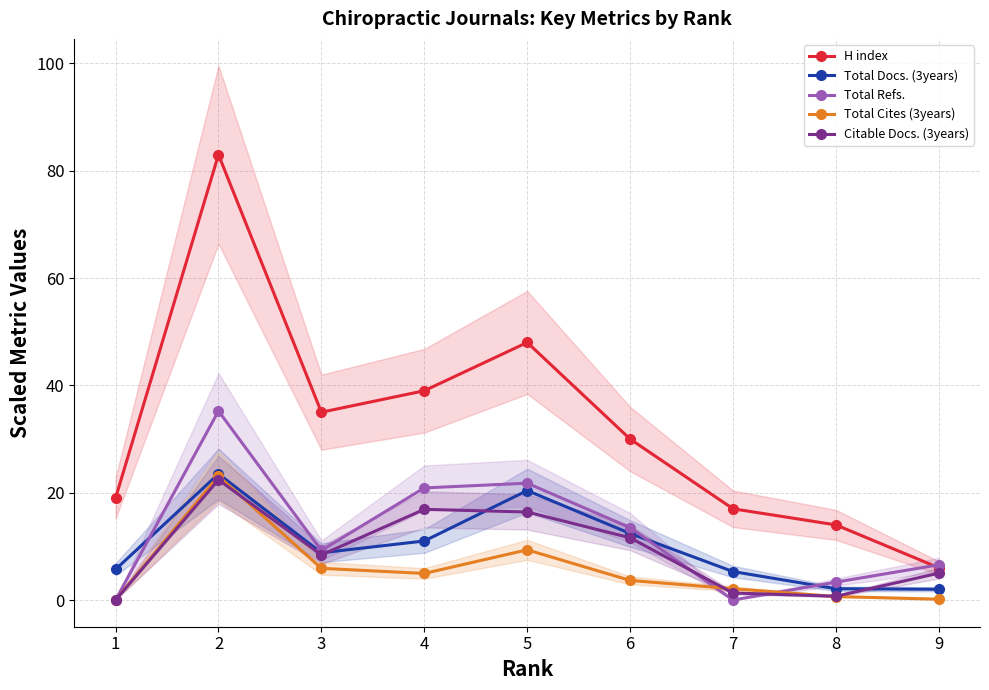

Which series has the largest total across all categories?

H index